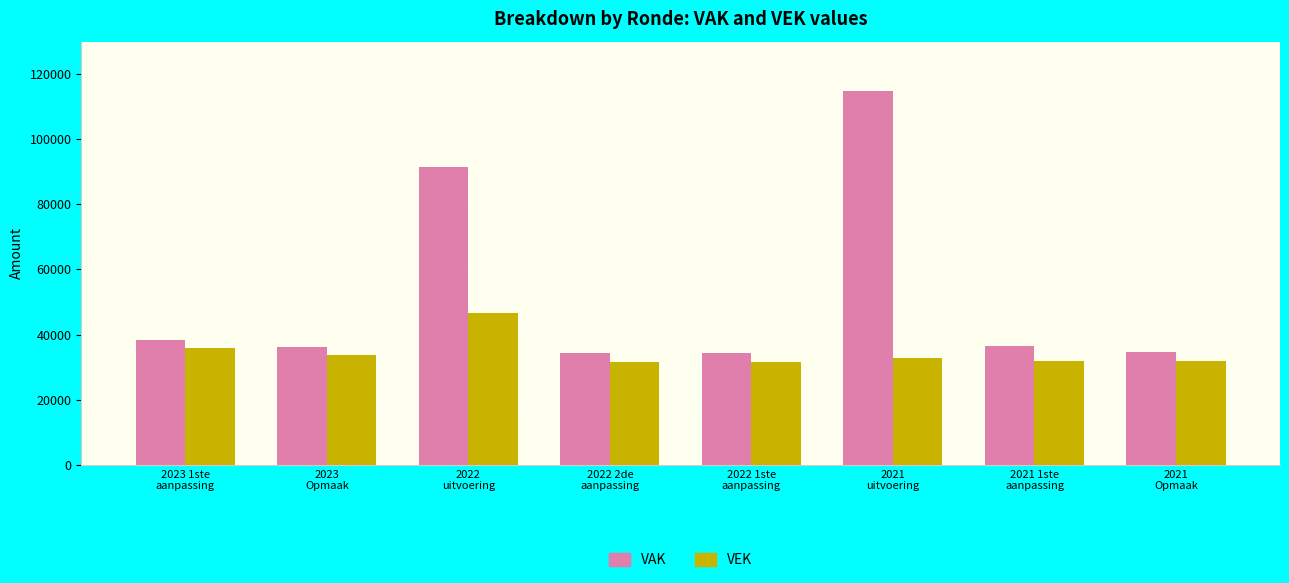

What is the maximum value for VEK?

46716